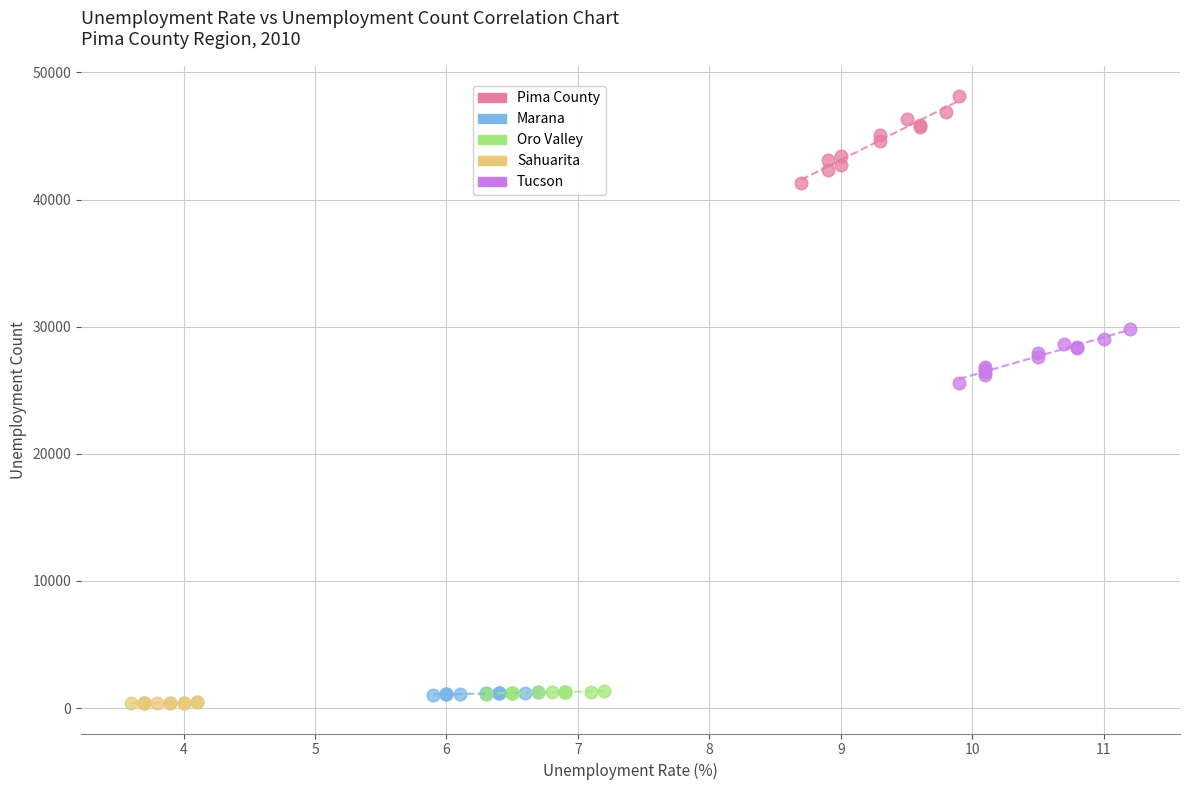

Which series reaches the maximum Y coordinate?

Pima County